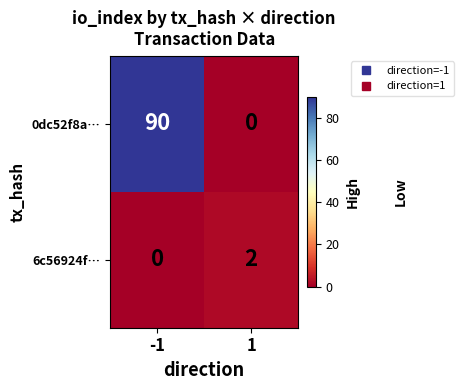

Reading left to right, transcribe all the data shown in this chart.

0dc52f8a…: 90	0
6c56924f…: 0	2